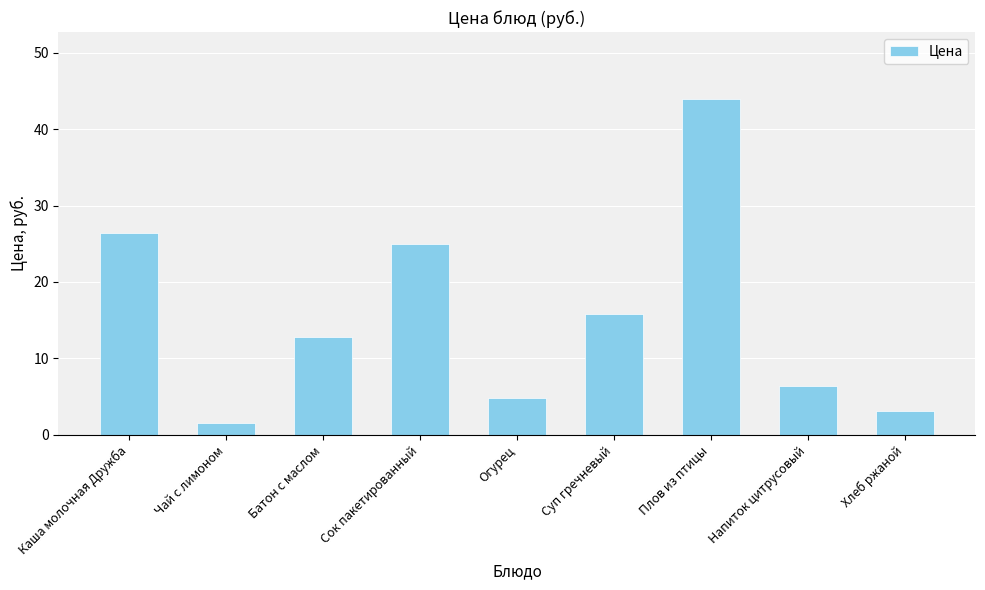

What is the difference between the second highest and second lowest values?

23.3